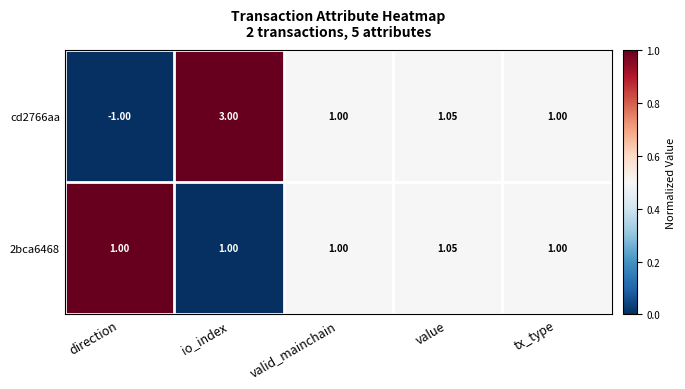

Count the number of data series in this chart.

2